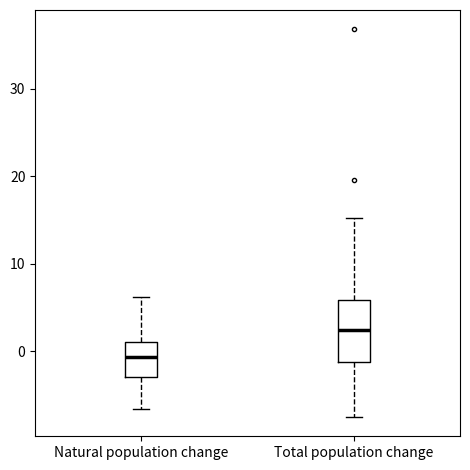

Which box is the tallest, from its lower edge to its upper edge?

Total population change